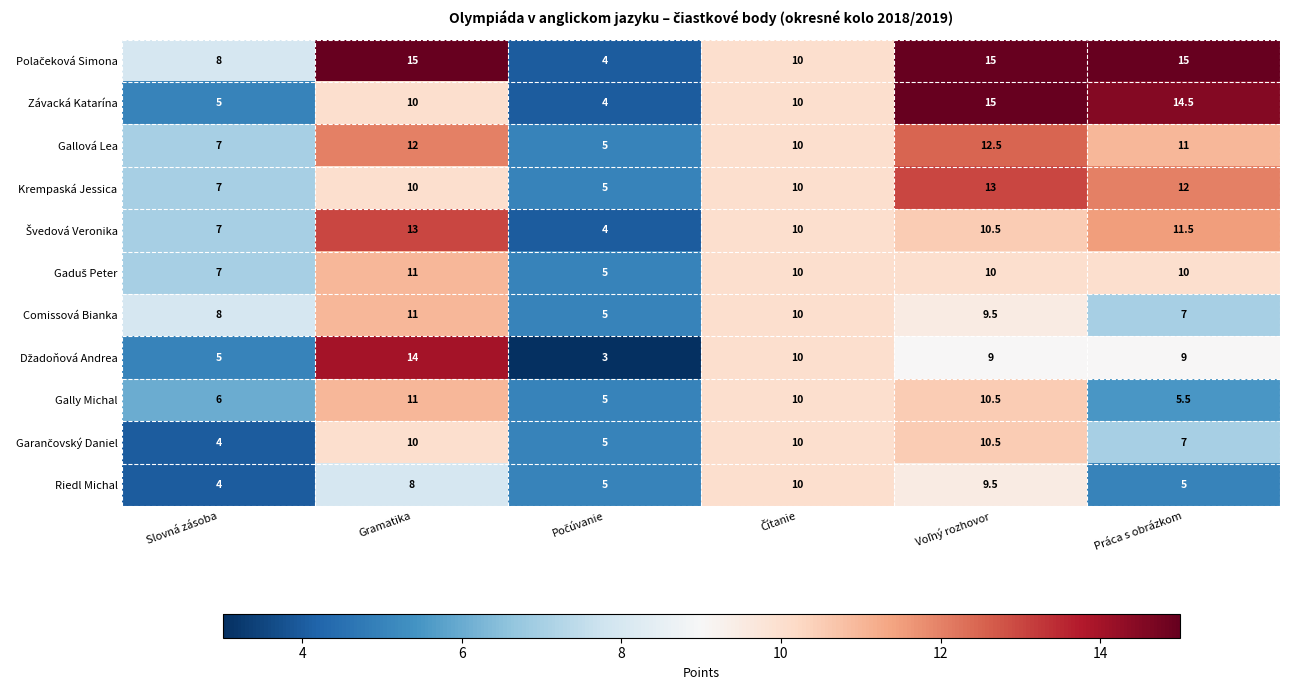

What is the difference between the maximum and minimum values in the Gally Michal series?

6.0